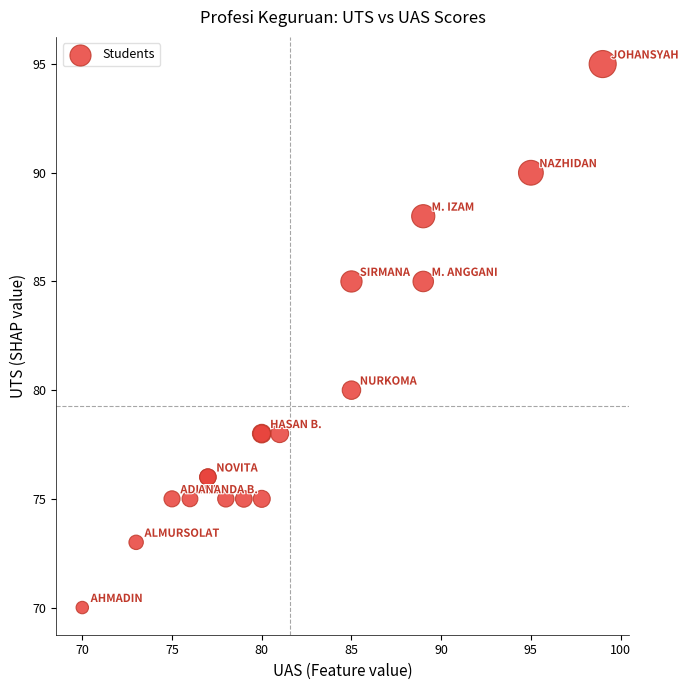

What Y value in the scatter plot is closest to 82?

80